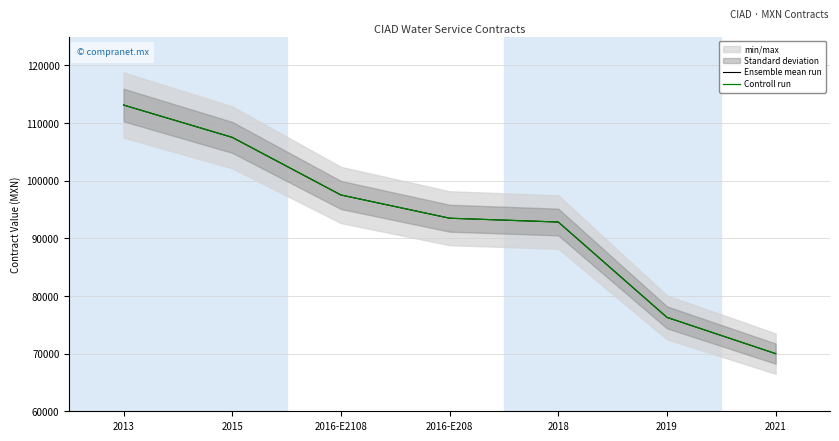

What is the lowest value of the Controll run series?

70000.0